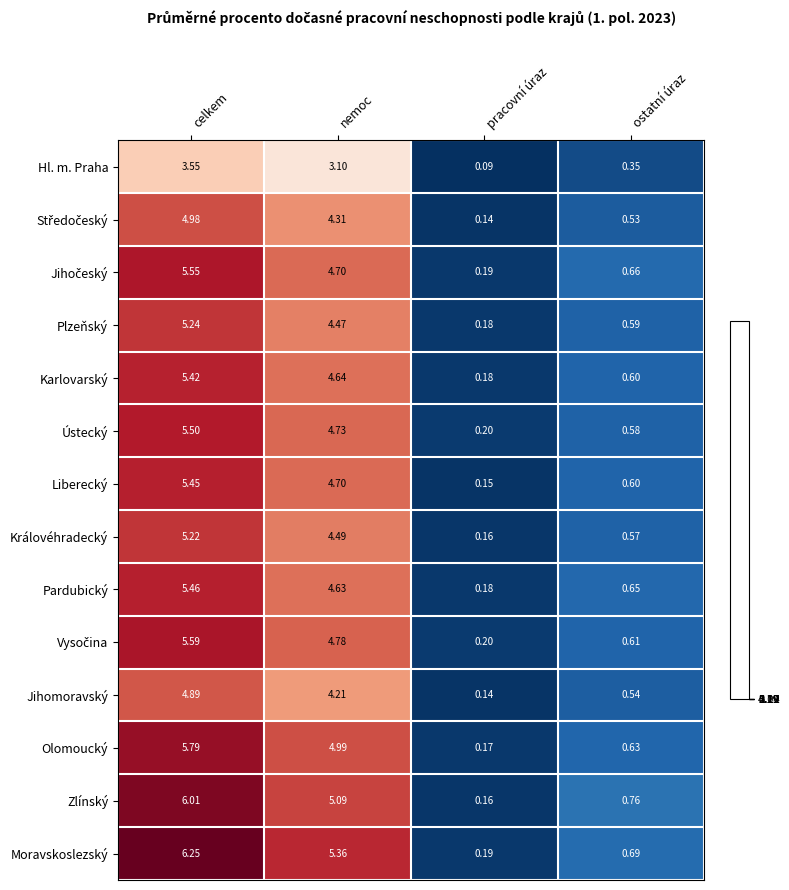

What is the total value across all series at ostatní úraz?

8.4